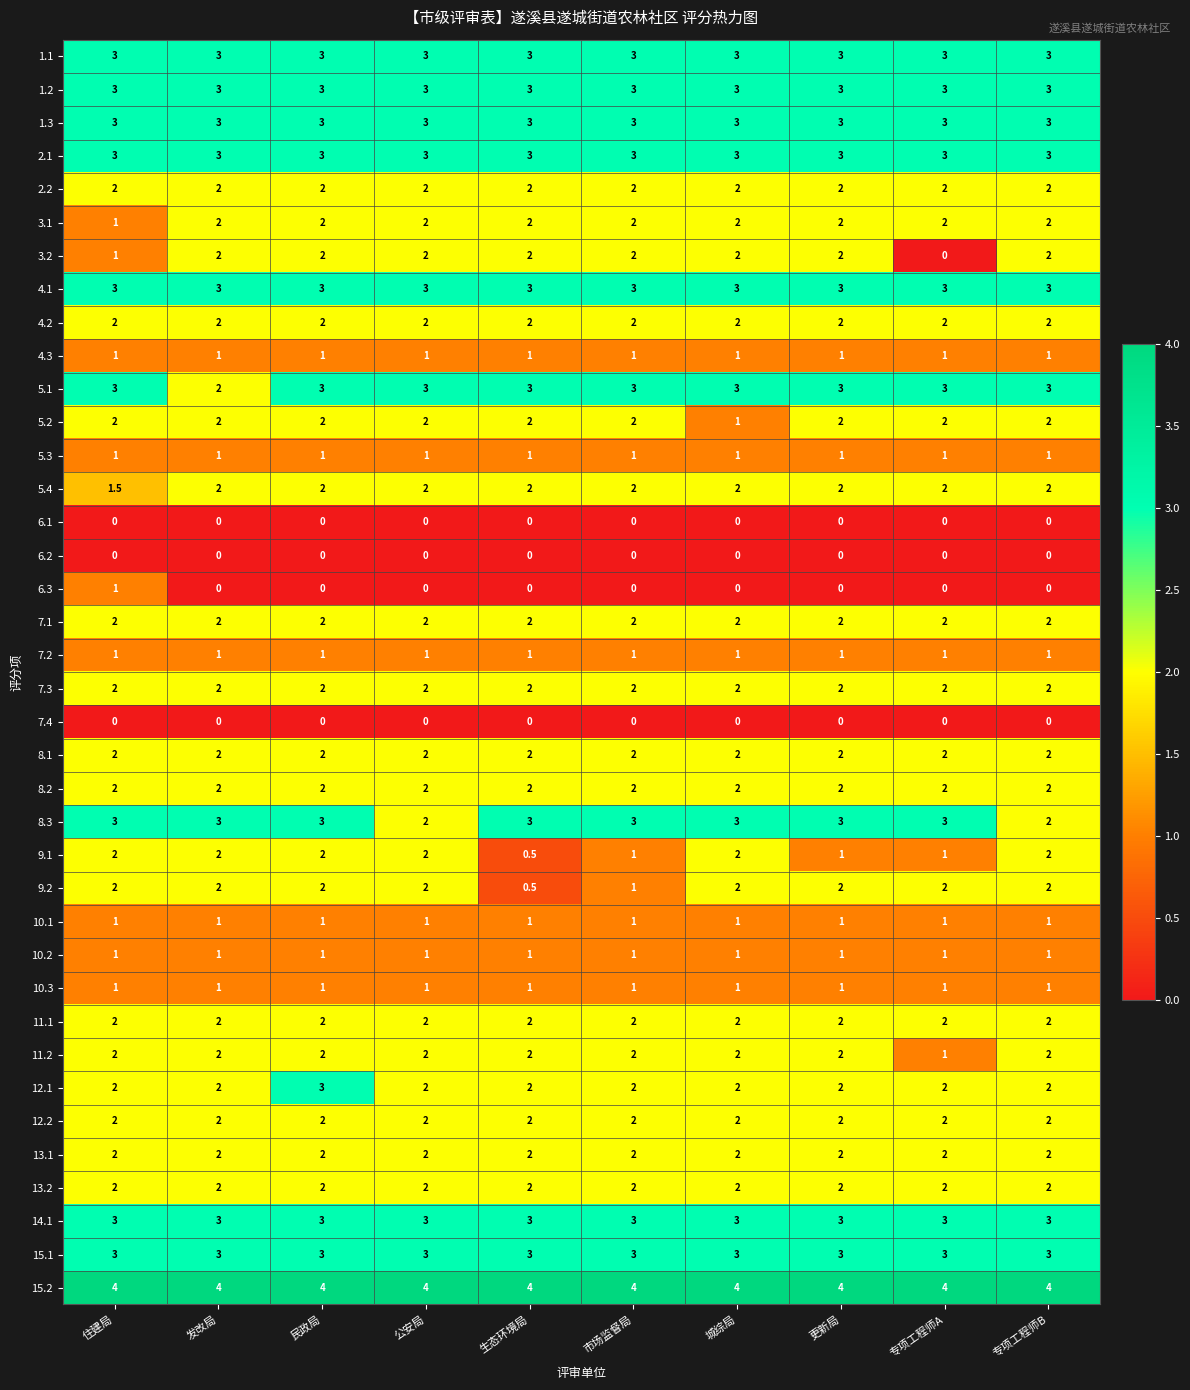

What is the sum of the 1.2 values at 公安局 and 民政局?

6.0